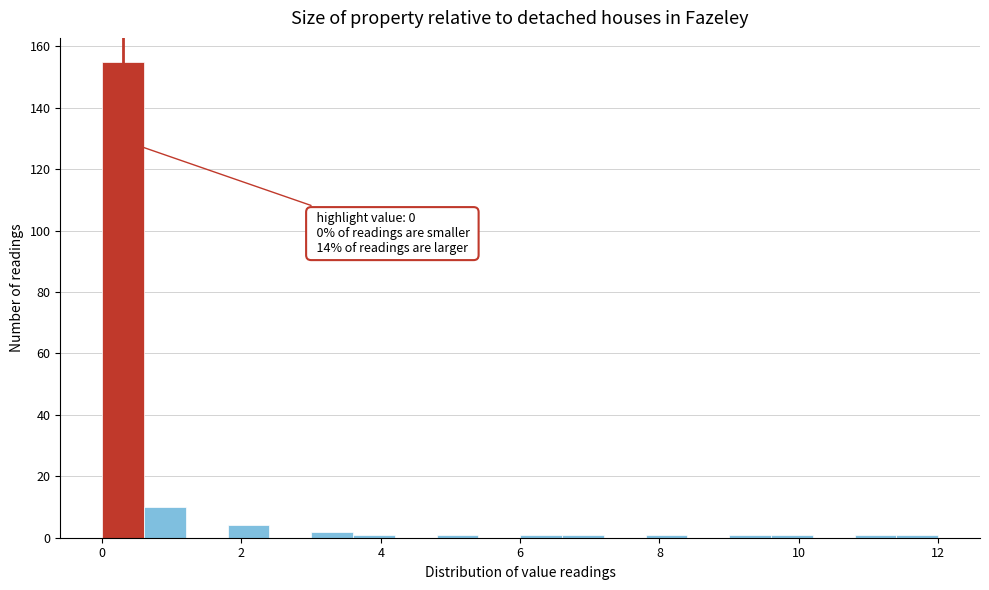

Around what value on the x-axis is the tallest bar? Give the approximate position of its centre, as read against the axis.

0.4